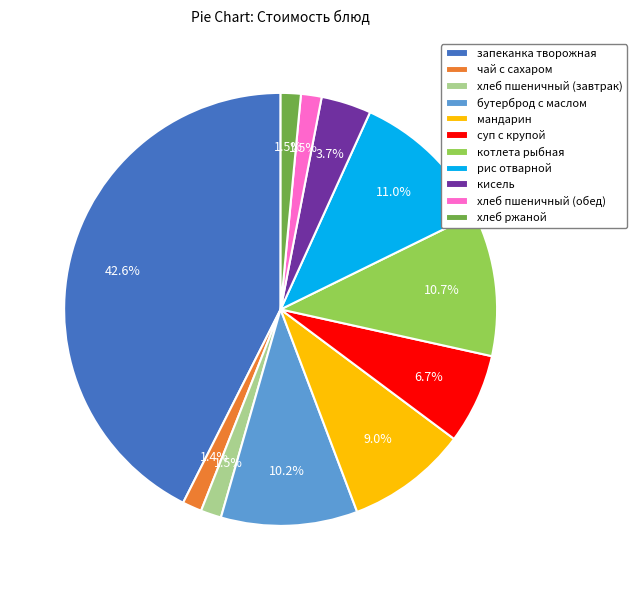

Which has a higher value, кисель or хлеб ржаной?

кисель